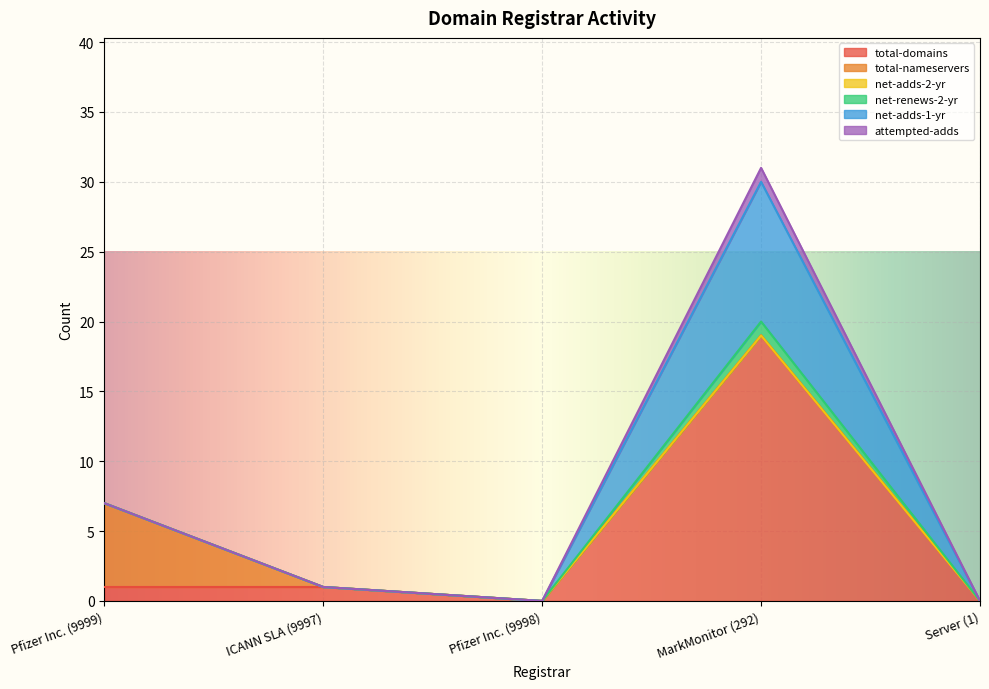

How many values in net-adds-1-yr are above zero?

1